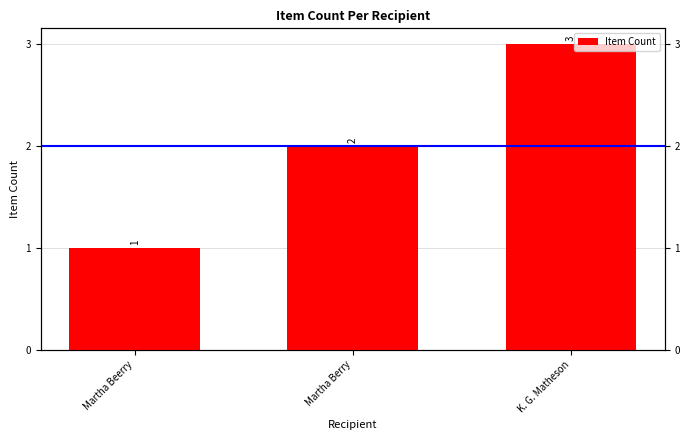

What is the value of the 2nd bar from the left?

2